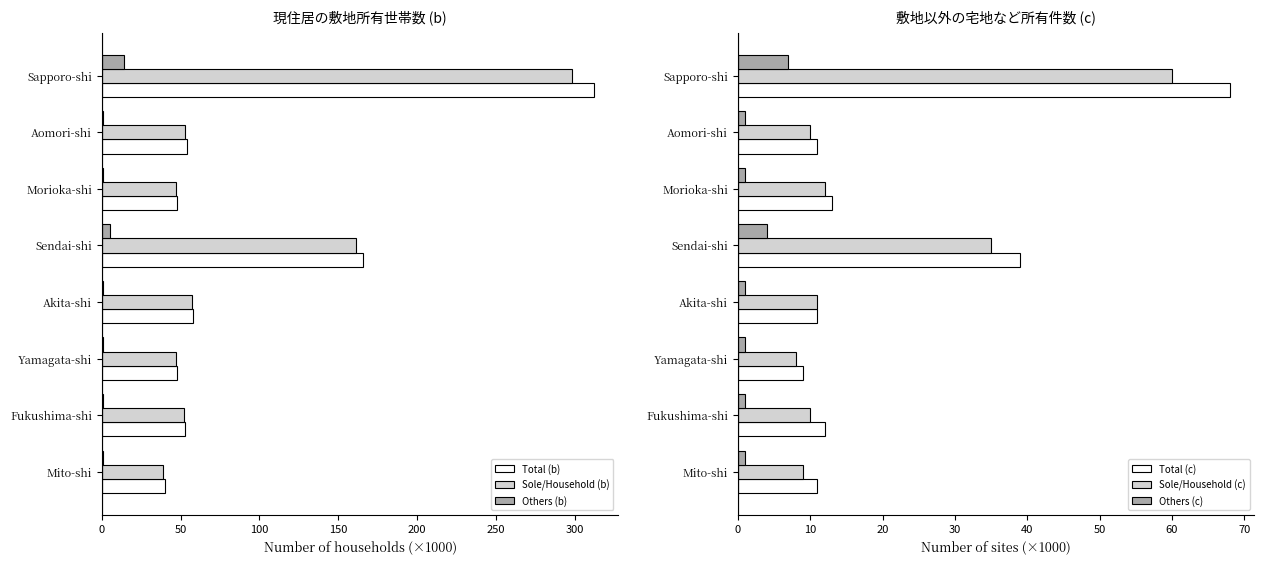

What are all the series names shown in the legend?

Total (b), Sole/Household (b), Others (b), Total (c), Sole/Household (c), Others (c)